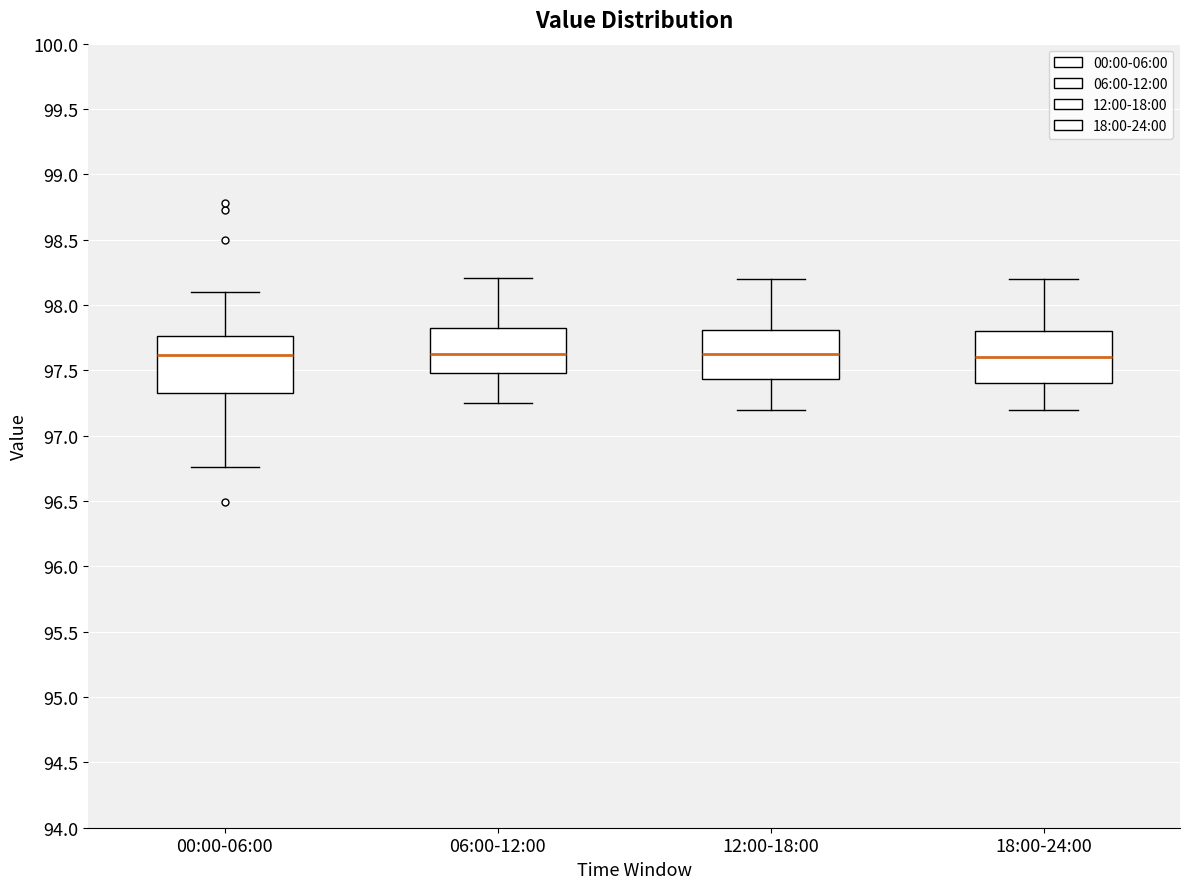

Reading left to right, read every box against the y-axis: the position of its median line, the range the box covers, and the ends of its whiskers. The values are not printed on the chart, so give them approximately, as read against the axis.

00:00-06:00: median 97.60, box 97.35 to 97.75, whiskers 96.75 to 98.10
06:00-12:00: median 97.65, box 97.50 to 97.85, whiskers 97.25 to 98.20
12:00-18:00: median 97.65, box 97.45 to 97.80, whiskers 97.20 to 98.20
18:00-24:00: median 97.60, box 97.40 to 97.80, whiskers 97.20 to 98.20